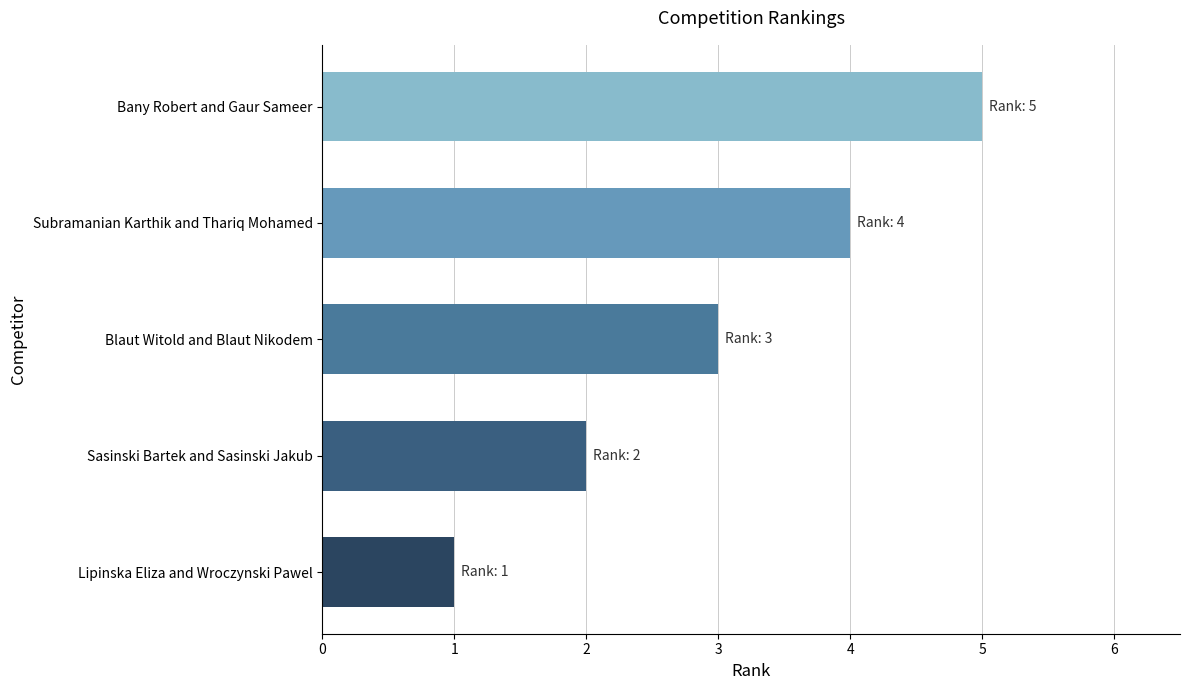

What is the approximate value at Blaut Witold and Blaut Nikodem?

3